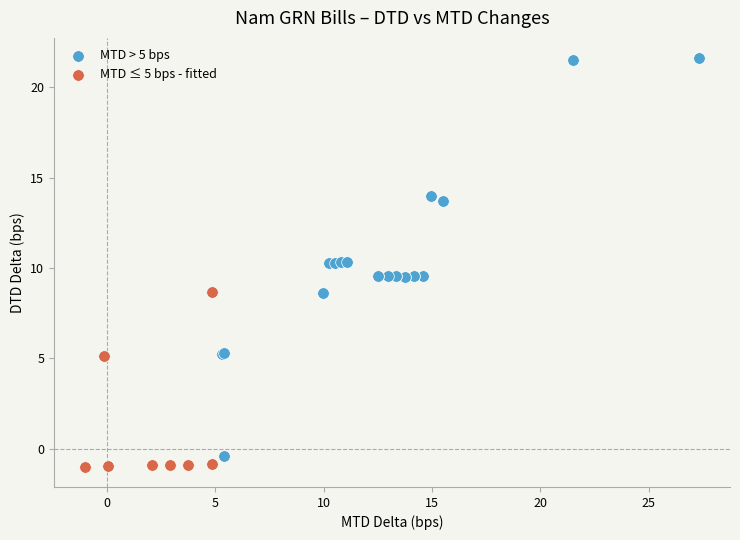

Which series has the widest spread of Y values?

MTD > 5 bps